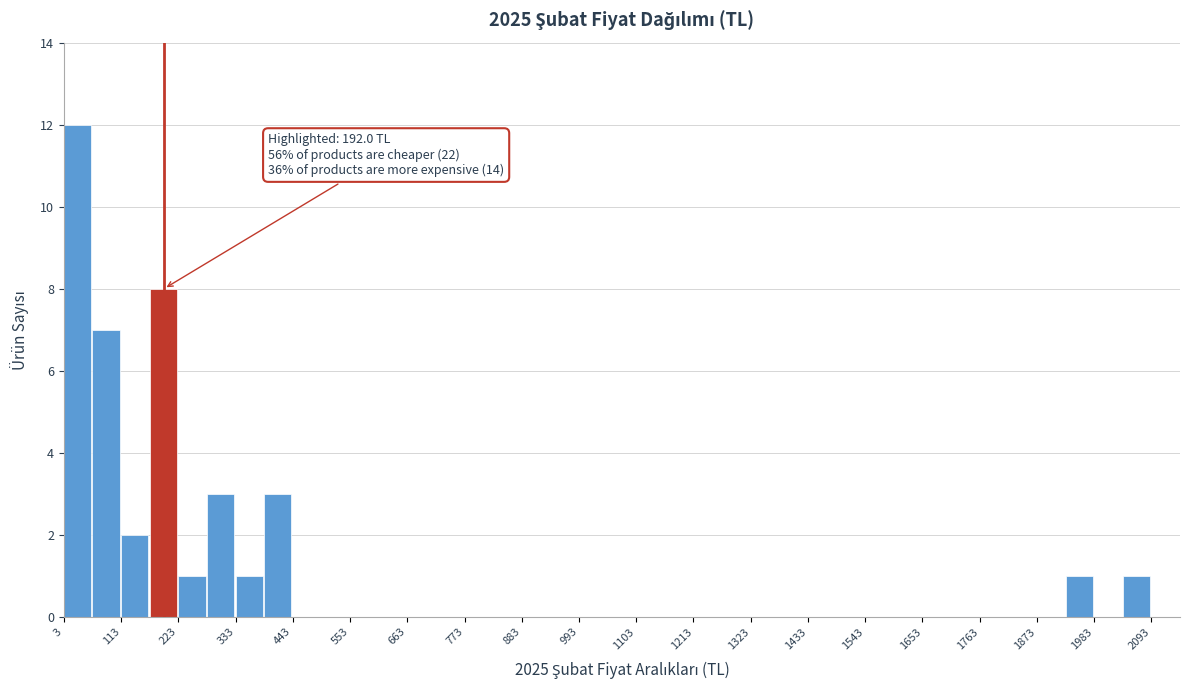

Read against the x-axis, roughly where is the centre of the tallest bar?

20